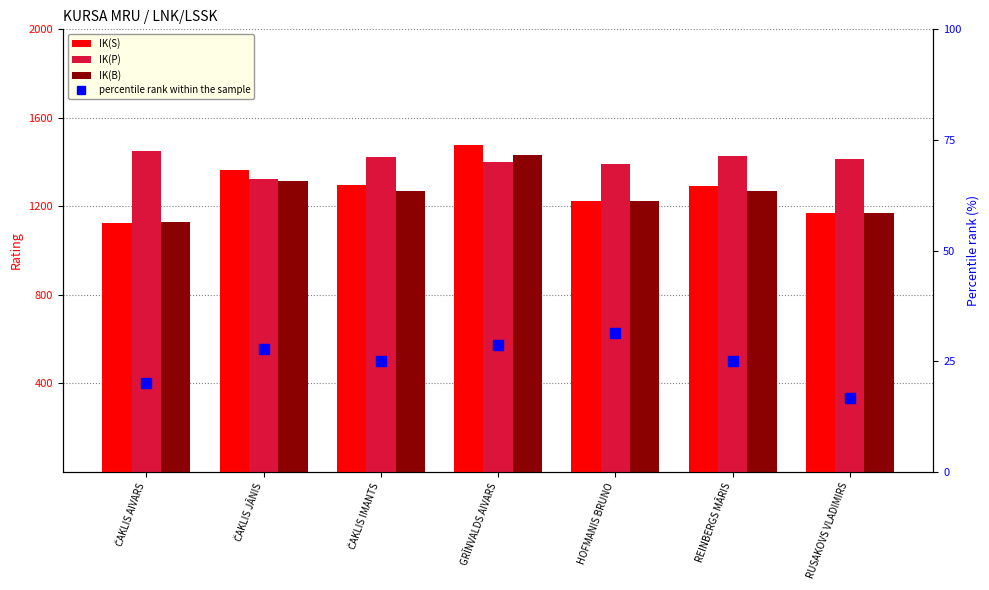

What is the difference between the maximum and minimum values in the percentile rank within the sample series?

14.6